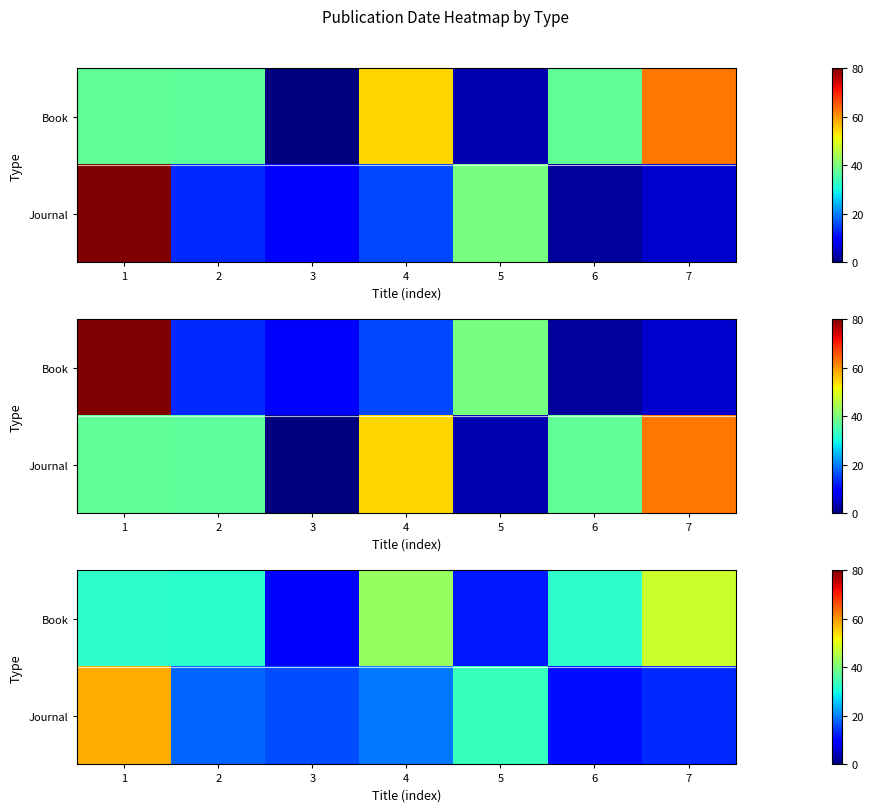

At how many categories does at least one series exceed 27?

6